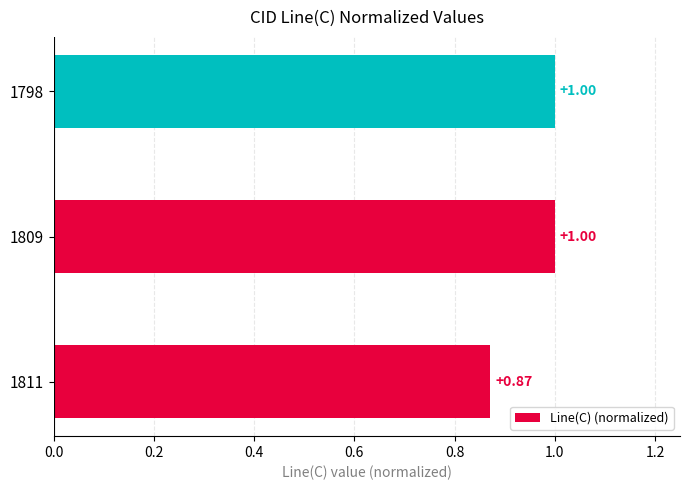

Does the chart contain stacked bars?

No